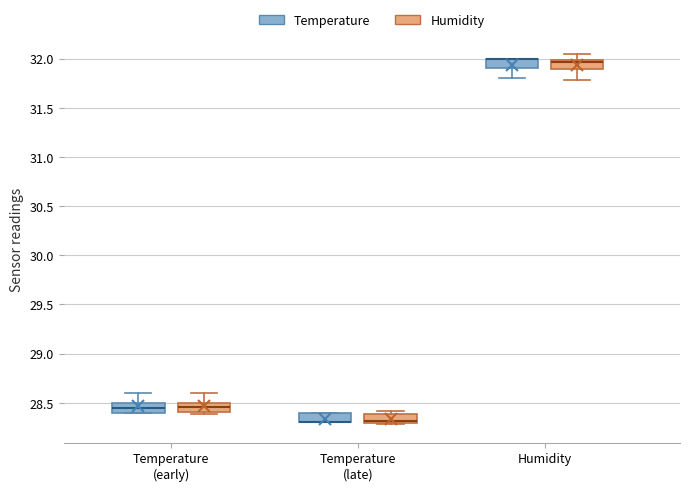

Reading left to right, transcribe this box plot: for each box, give where its median line is, the range the box spans, and where its two whiskers end, as read against the y-axis. The values are not printed on the chart, so give them approximately, as read against the axis.

Temperature (early) (Temperature): median 28.45, box 28.40 to 28.50, whiskers 28.40 to 28.60
Temperature (early) (Humidity): median 28.45, box 28.40 to 28.50, whiskers 28.40 (just below the box's lower edge) to 28.60
Temperature (late) (Temperature): median 28.30 (drawn on the box's lower edge), box 28.30 to 28.40, whiskers 28.30 to 28.40
Temperature (late) (Humidity): median 28.30 (just above the box's lower edge), box 28.30 to 28.40, whiskers 28.30 to 28.40 (just above the box's upper edge)
Humidity (Temperature): median 32.00 (drawn on the box's upper edge), box 31.90 to 32.00, whiskers 31.80 to 32.00
Humidity (Humidity): median 31.95, box 31.90 to 32.00, whiskers 31.80 to 32.05